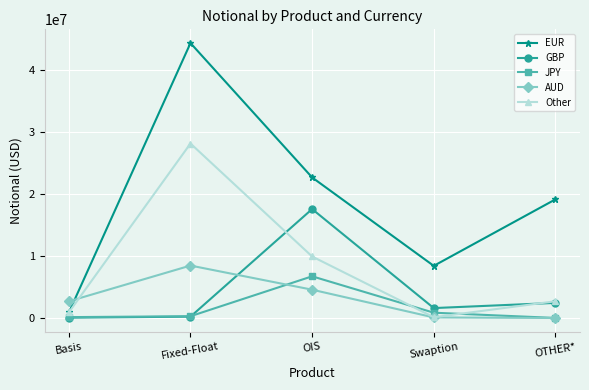

Is it true that AUD equals 18580 at OTHER*?

True